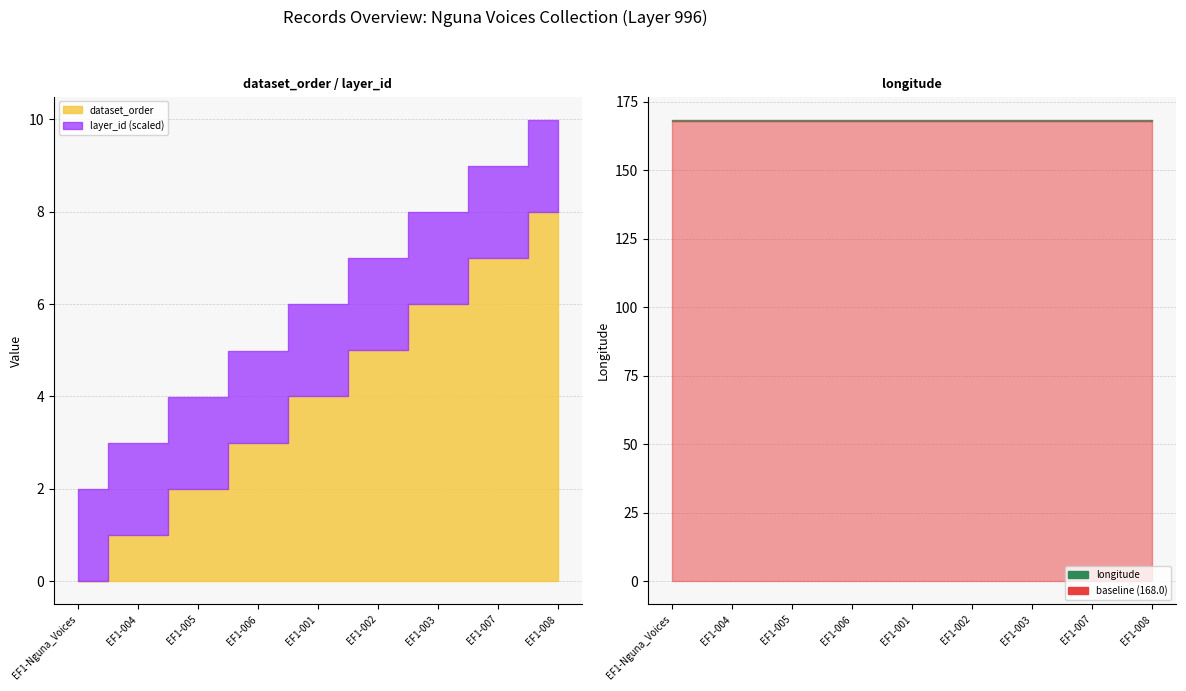

Between EF1-004 and EF1-008, which series saw the biggest shift?

dataset_order